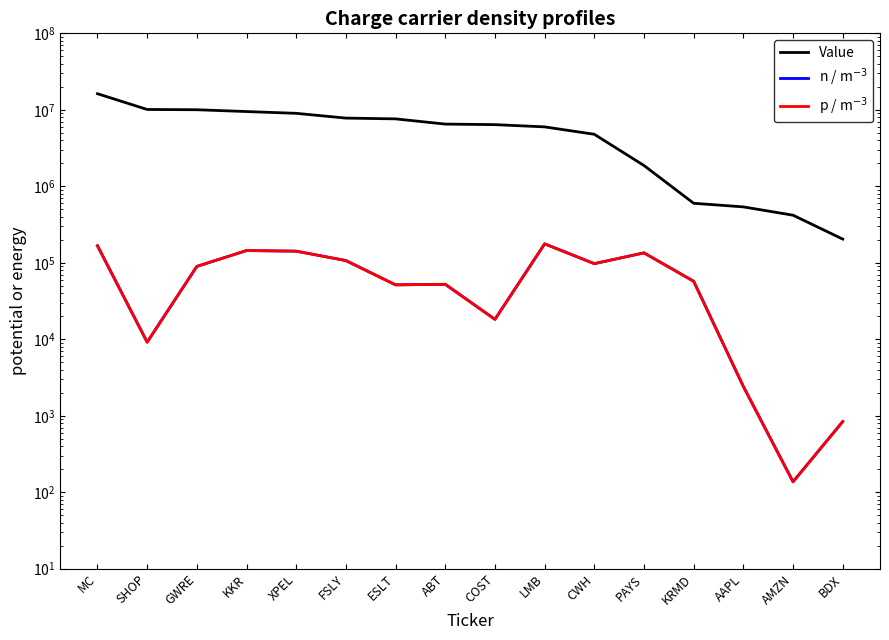

How many distinct data groups are displayed?

3